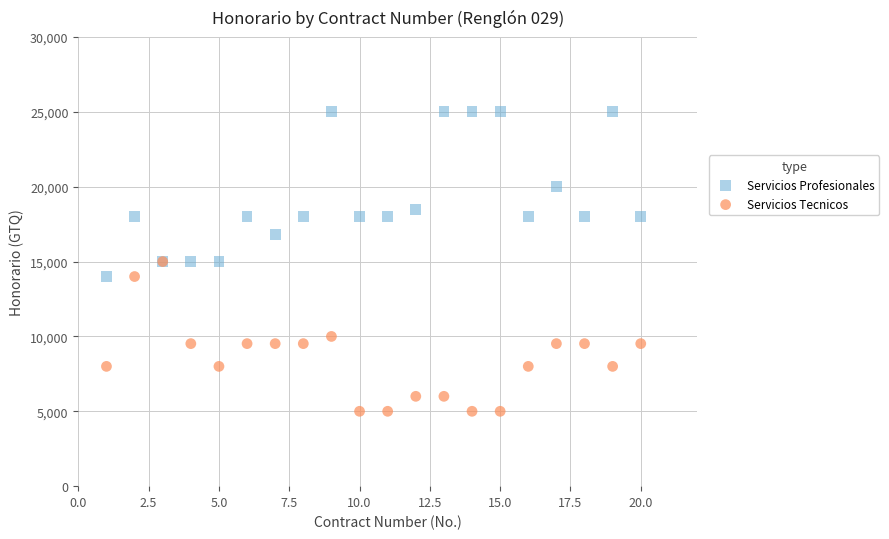

Which series has the largest Y range (max minus min)?

Servicios Profesionales